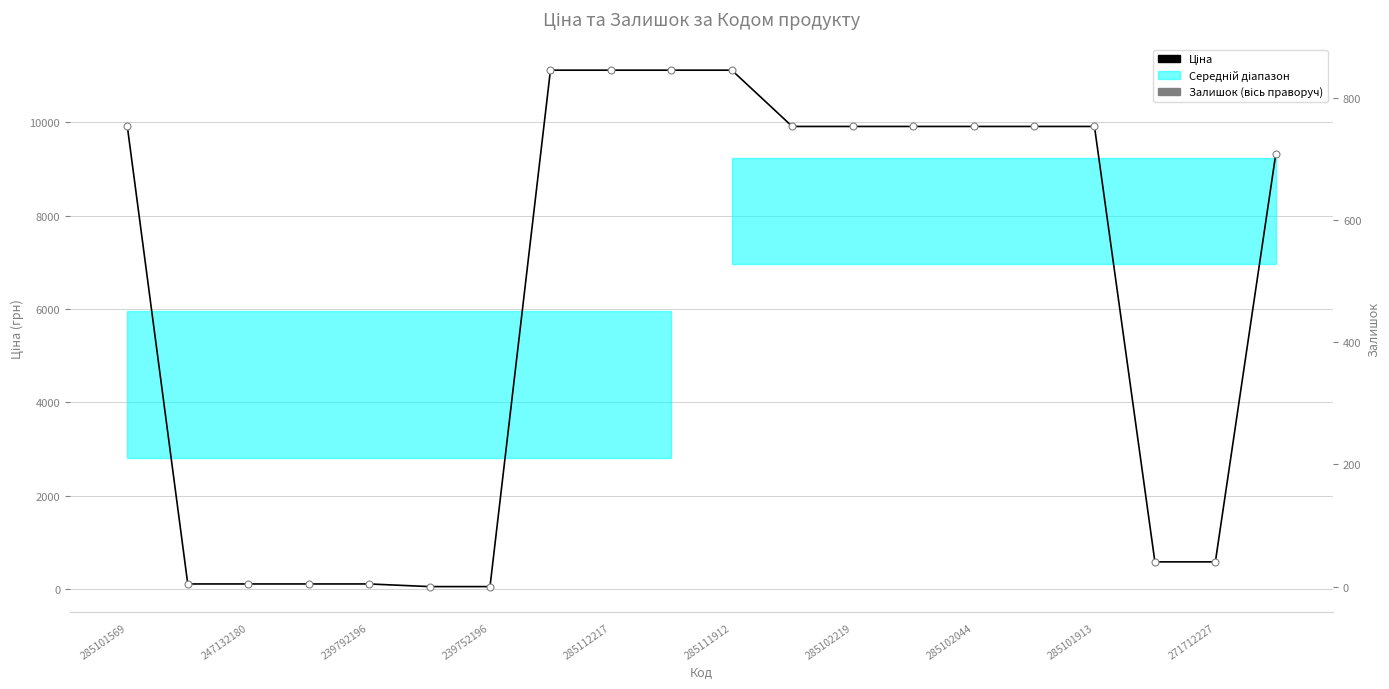

What is the greatest value displayed?

11113.6